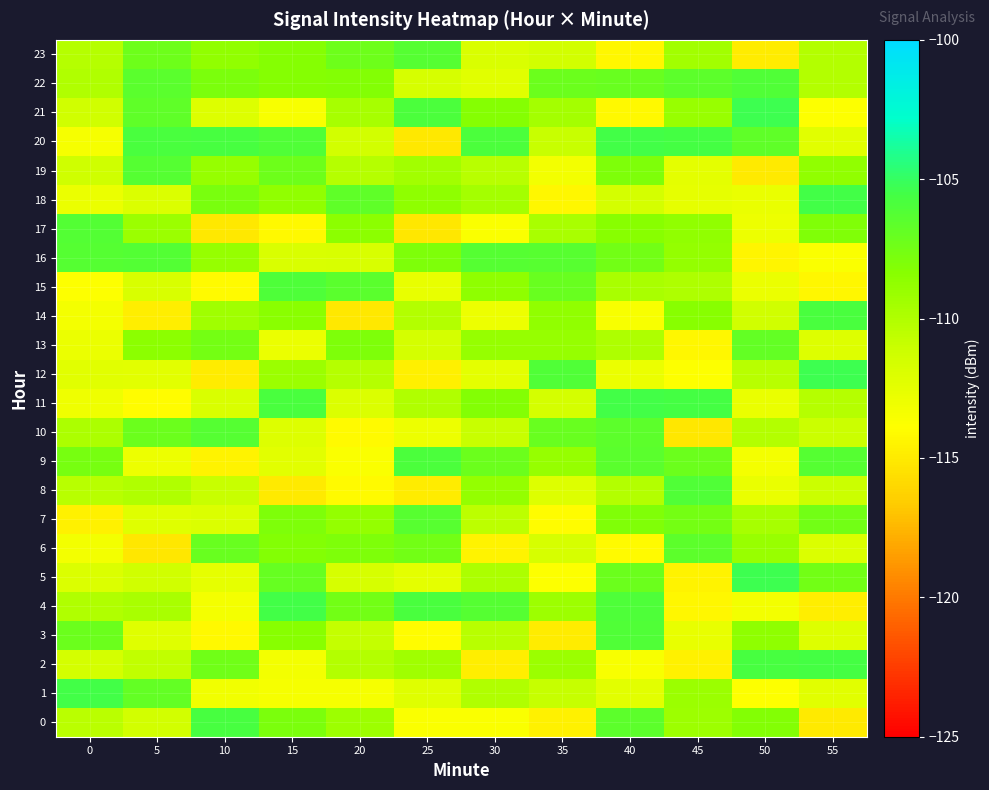

How many series are shown in this chart?

24